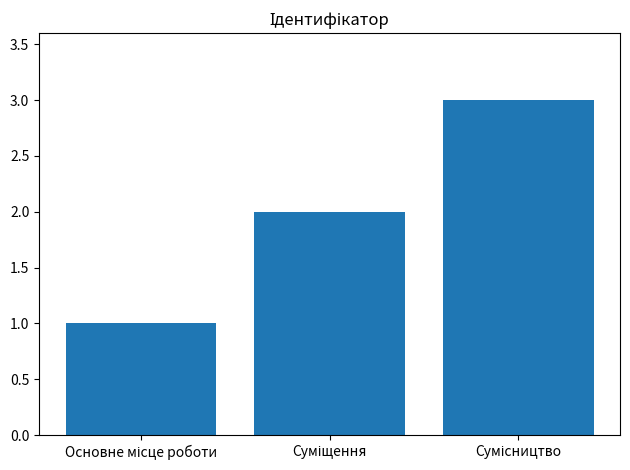

What is the sum of all values?

6